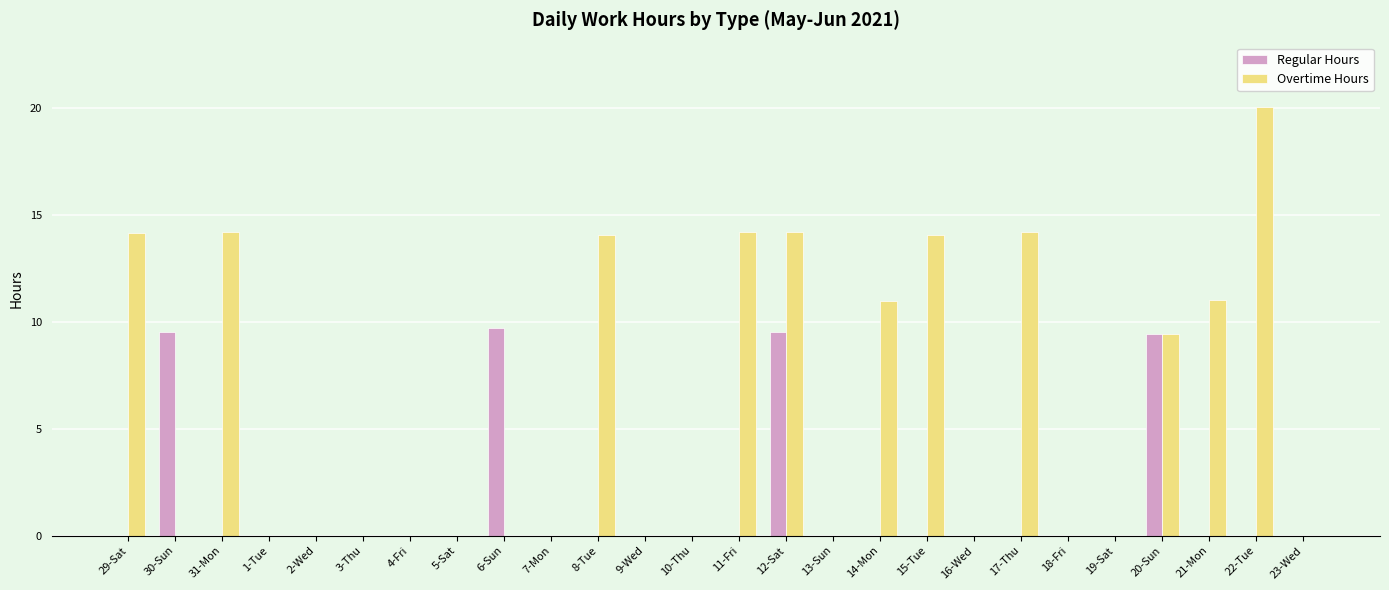

How many distinct data groups are displayed?

2